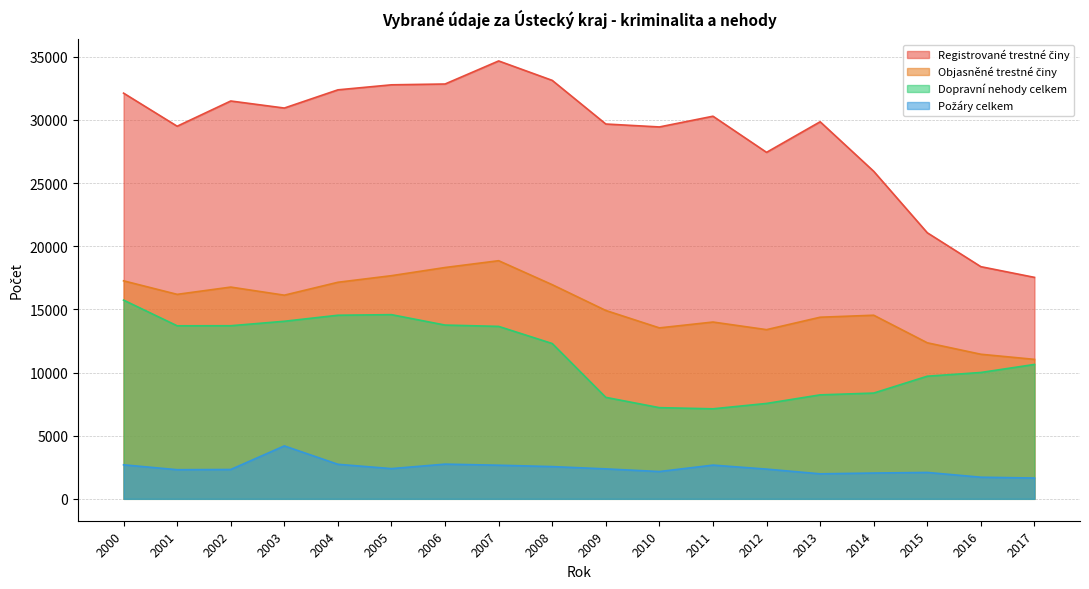

At which category is the sum across all series the highest?

2007